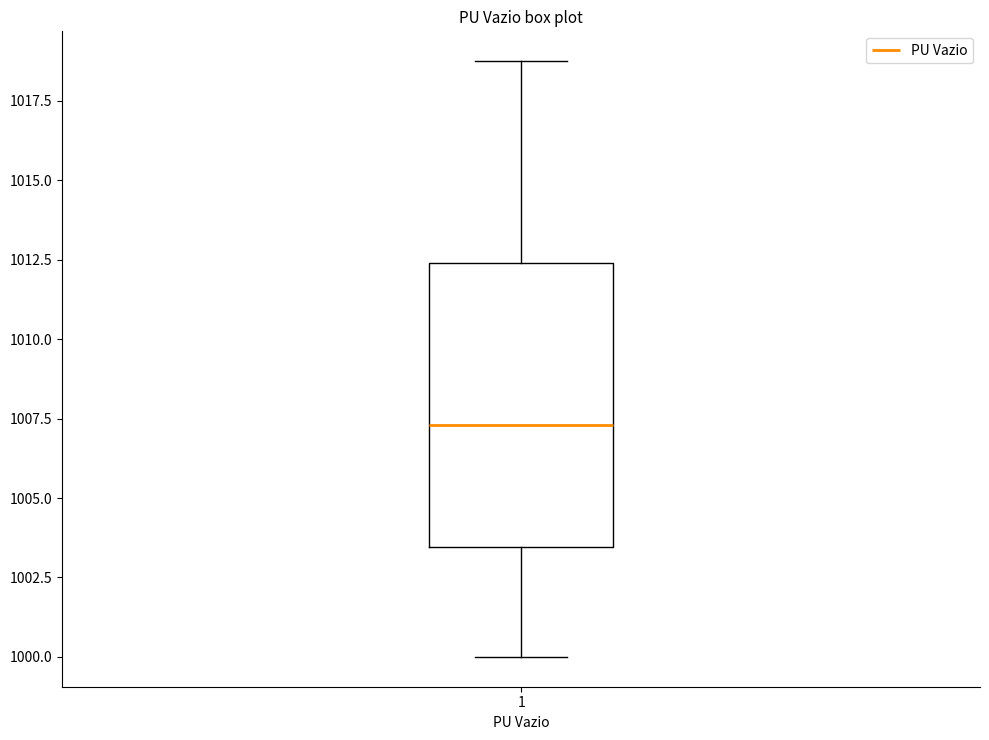

Transcribe this box plot: give where the median line is, the range the box spans, and where the two whiskers end, as read against the y-axis. The values are not printed on the chart, so give them approximately, as read against the axis.

median 1007.5, box 1003.5 to 1012.5, whiskers 1000.0 to 1018.5